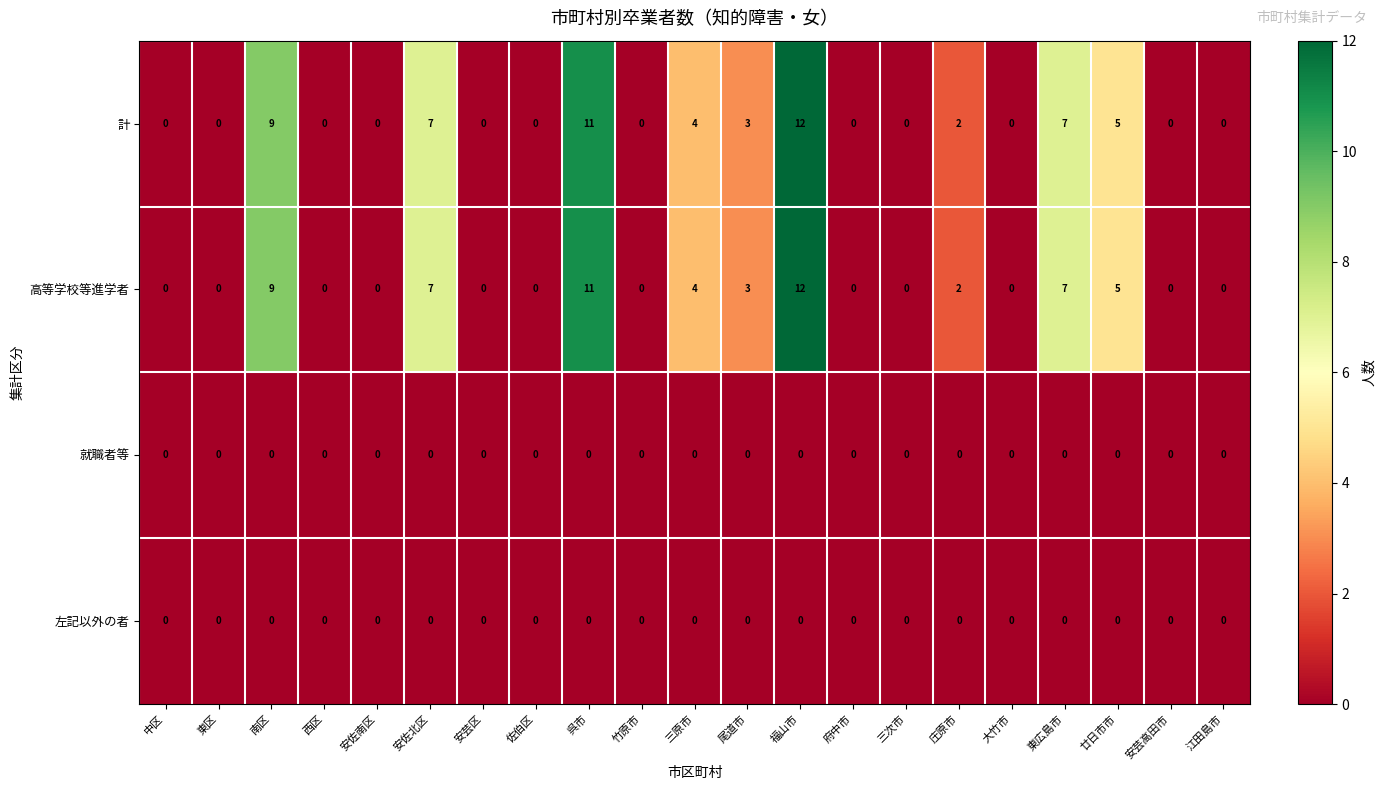

Read the 計 value at 安佐北区.

7